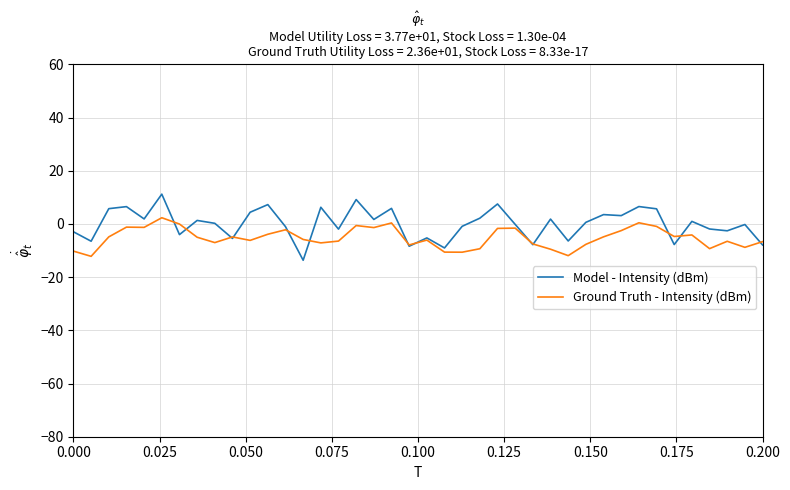

What is the label of the 31st point from the right?

9